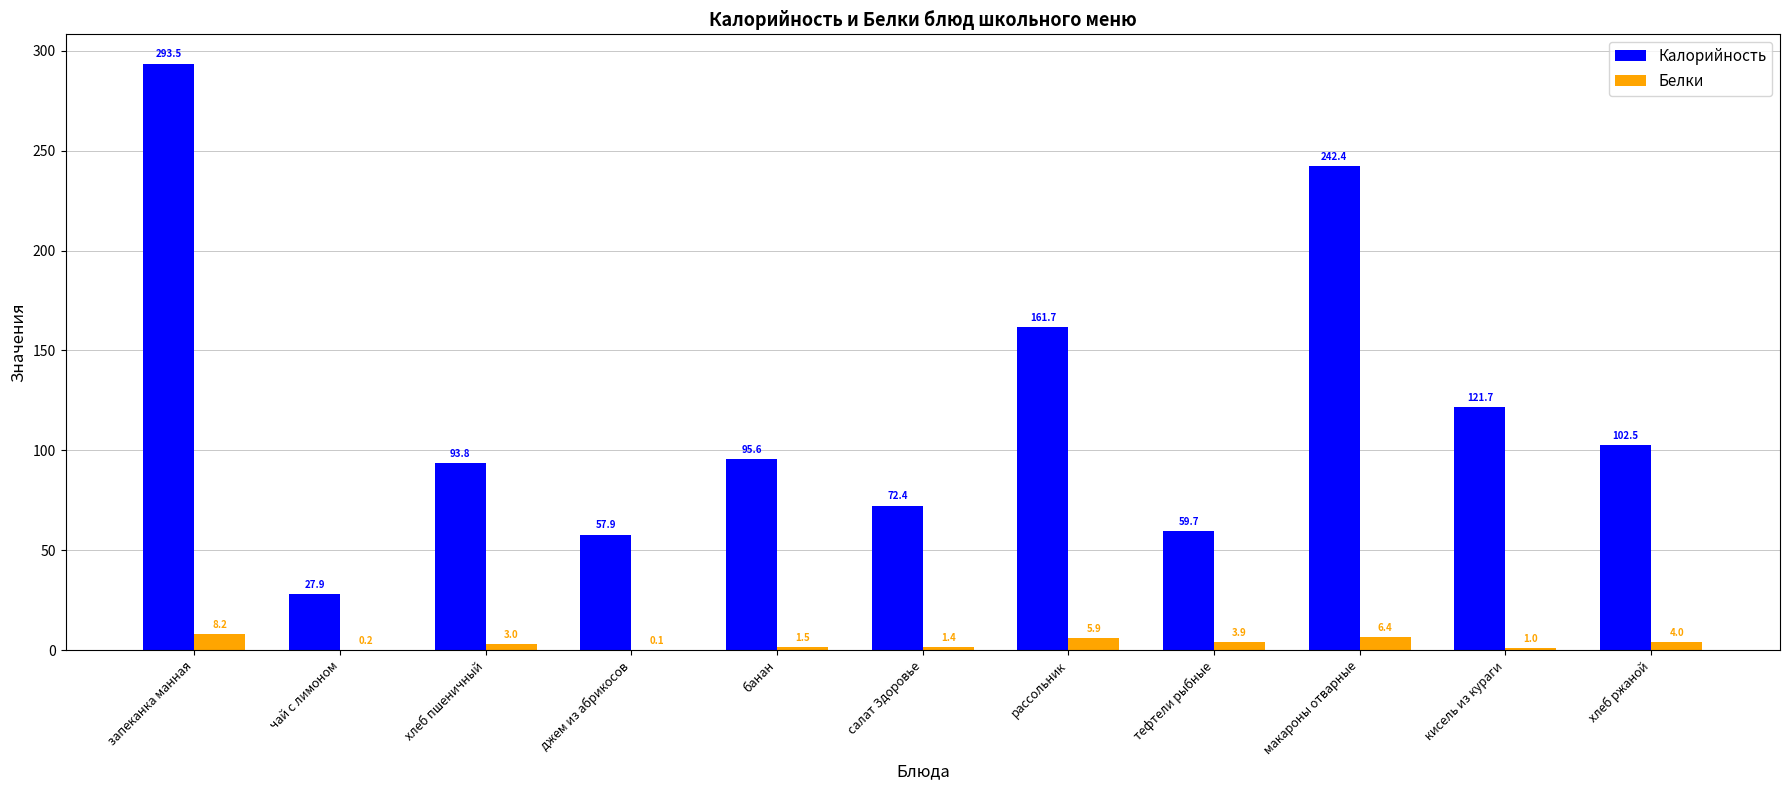

The Калорийность series shows 38.9 at джем из абрикосов. True or false?

False